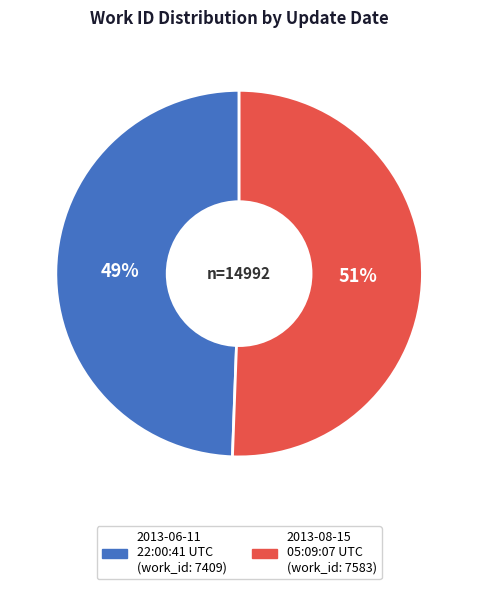

Count the number of slices in the pie.

2